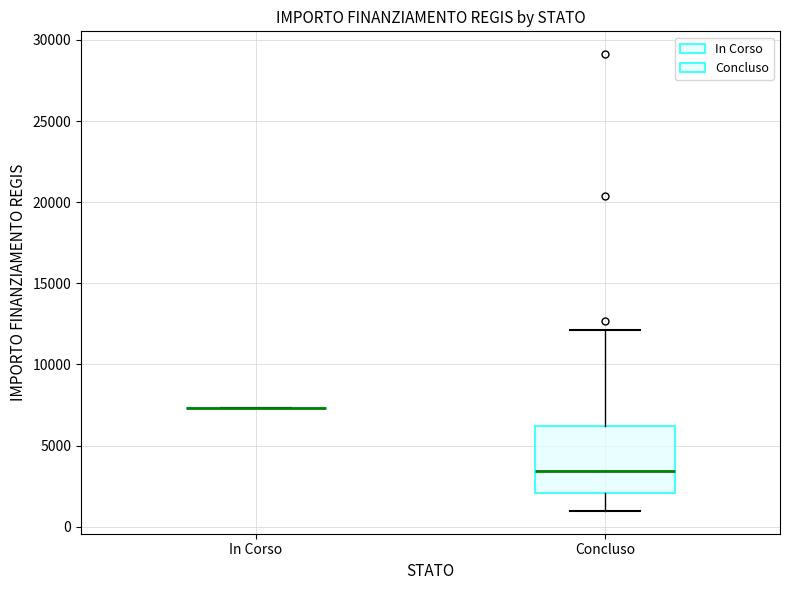

Where is the lower edge of the box for Concluso on the y-axis? The values are not printed on the chart, so give them approximately, as read against the axis.

2000